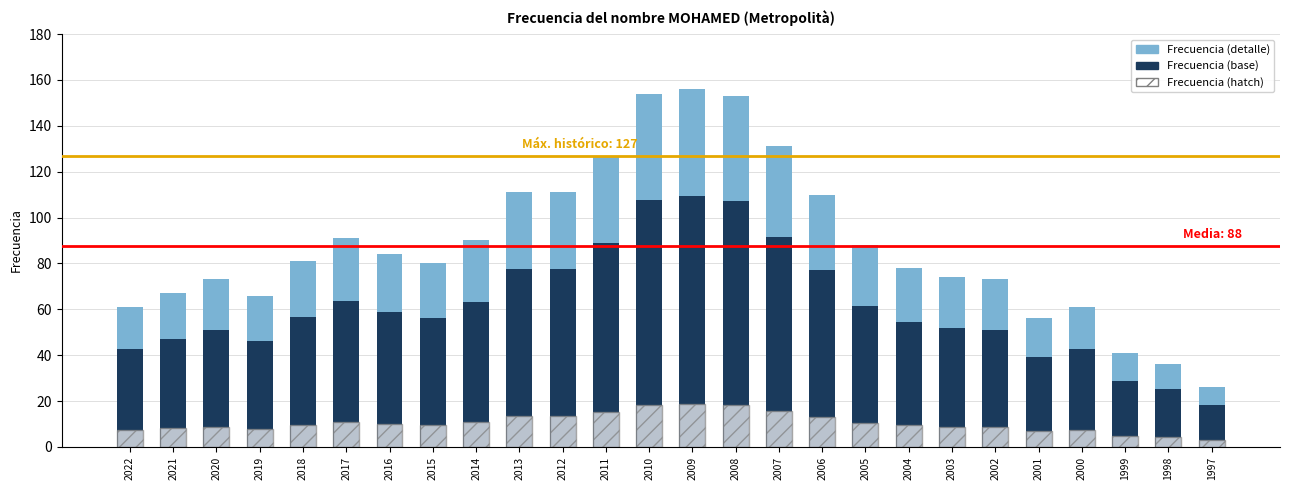

Is it true that Frecuencia (detalle) equals 27.0 at 2014?

True